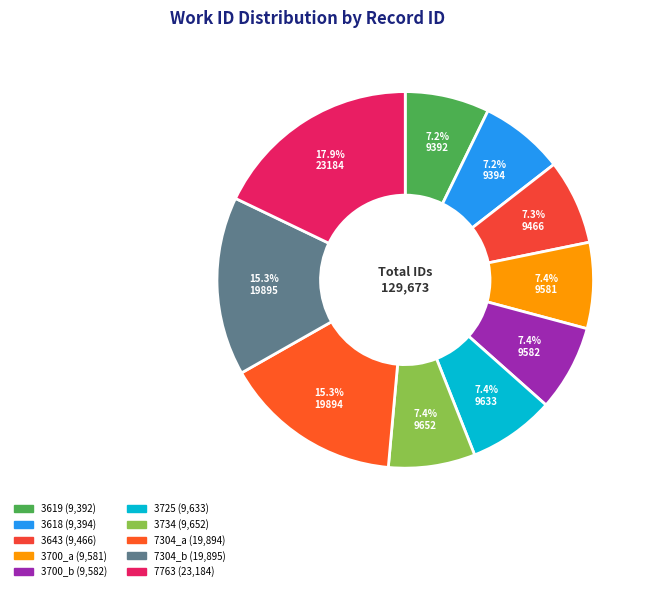

How many slices are in this pie chart?

10